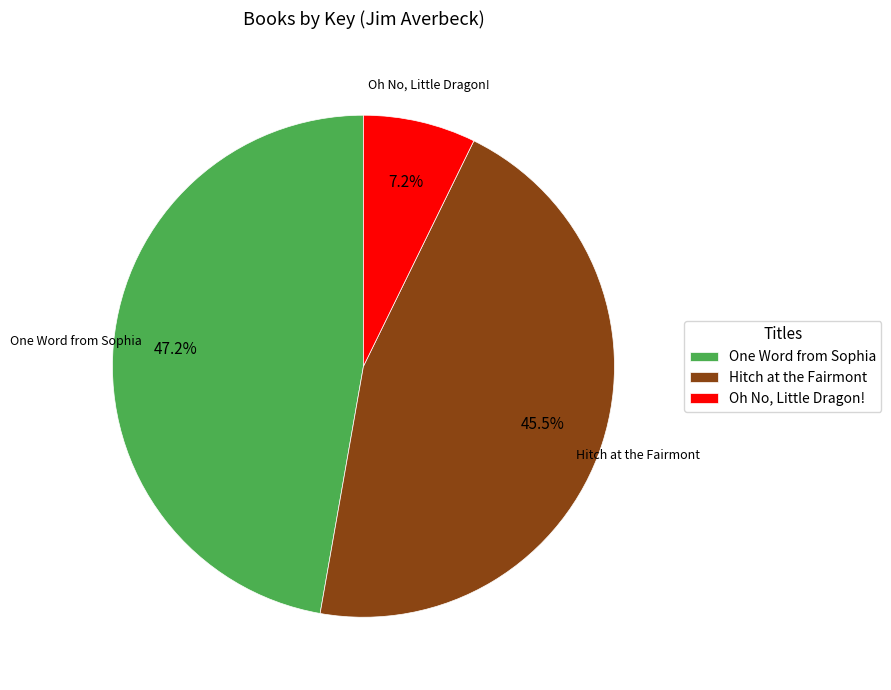

How many slices are in this pie chart?

3